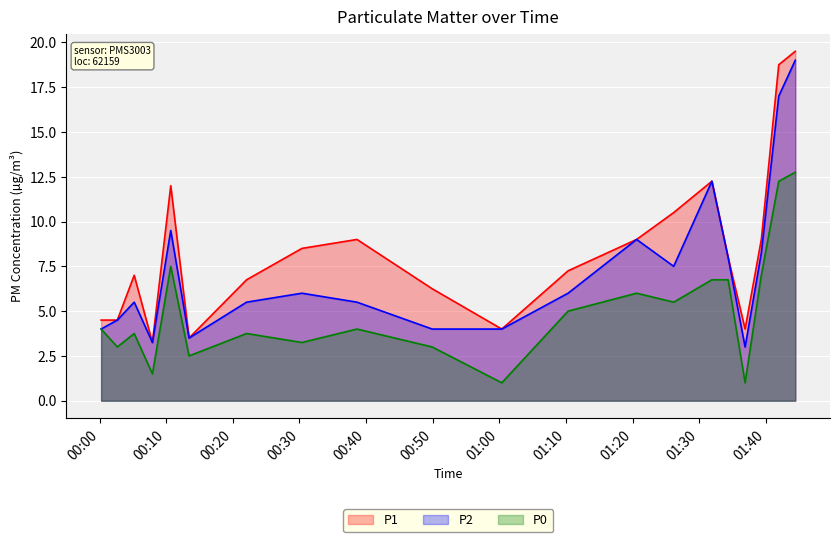

Does the chart display data point markers on the line(s)?

No